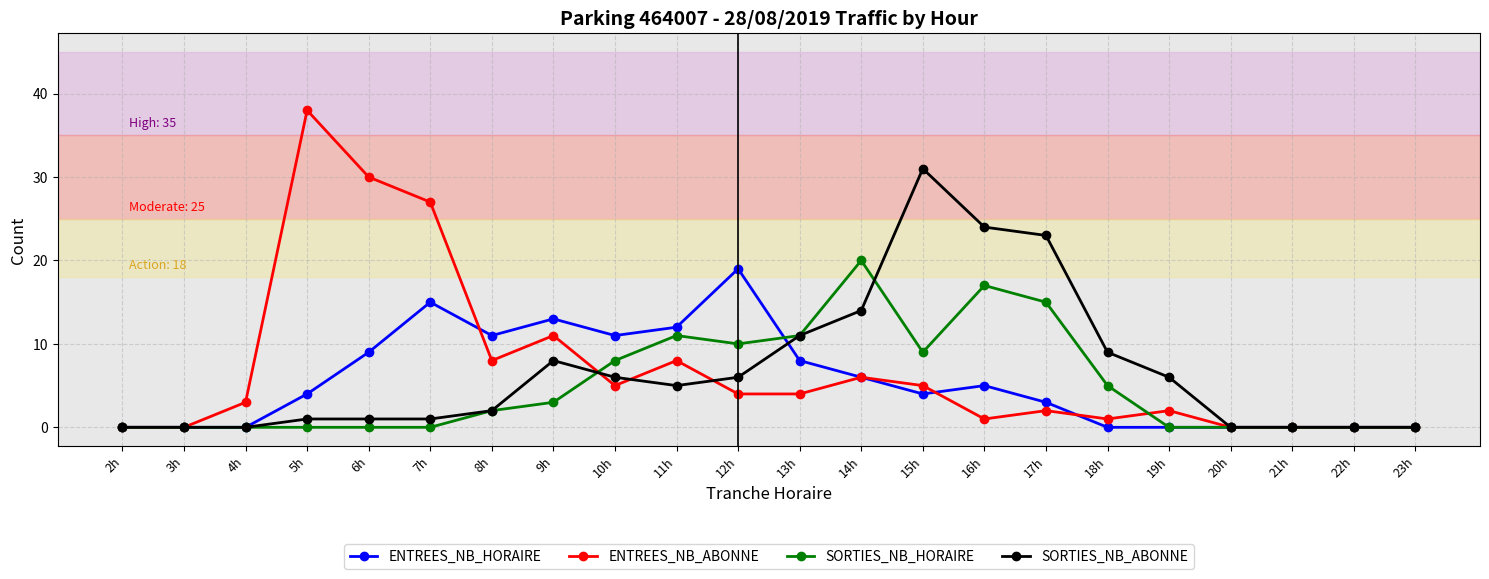

True or false: ENTREES_NB_HORAIRE has more than 1 points higher than both neighbors.

True